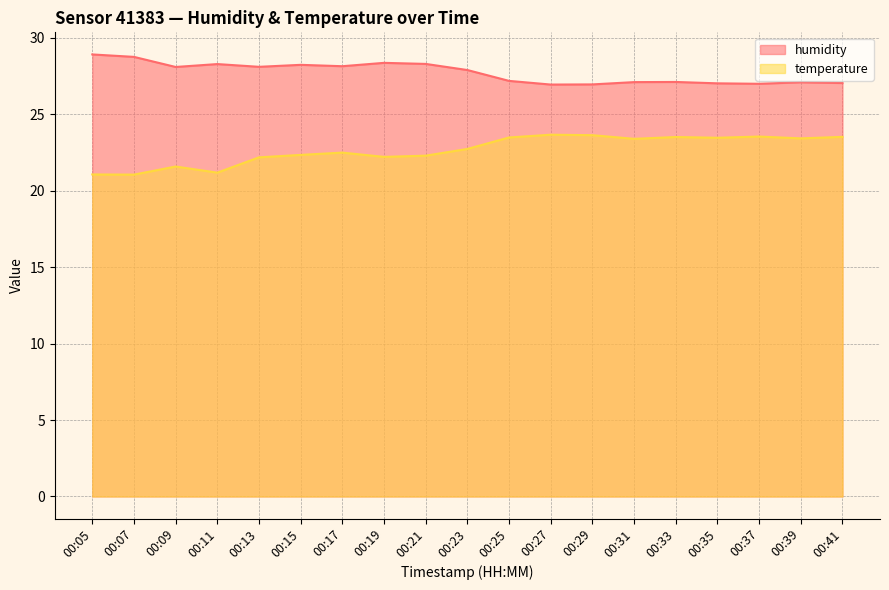

Reading right to left, what are all the values shown in this chart?

humidity: 27.0	27.1	27.0	27.0	27.1	27.1	26.9	26.9	27.2	27.9	28.3	28.4	28.1	28.2	28.1	28.3	28.1	28.8	28.9
temperature: 23.5	23.4	23.5	23.5	23.5	23.4	23.6	23.7	23.5	22.7	22.3	22.2	22.5	22.3	22.2	21.2	21.6	21.1	21.1